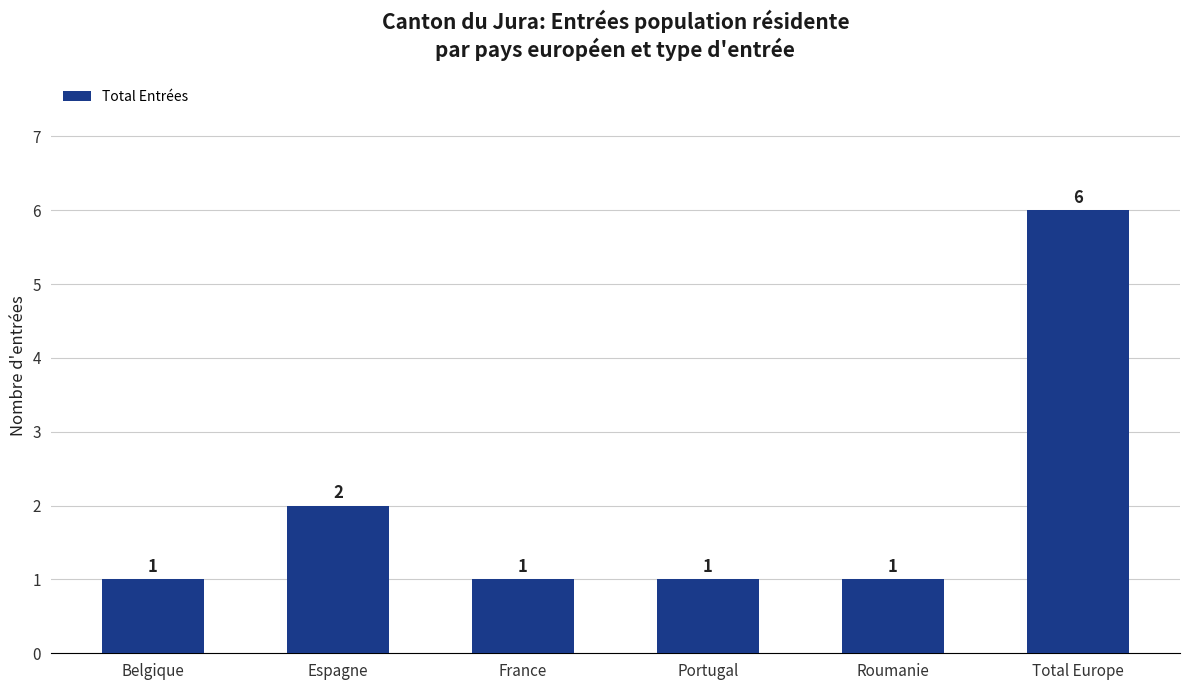

What is the label of the 4th bar from the left?

Portugal